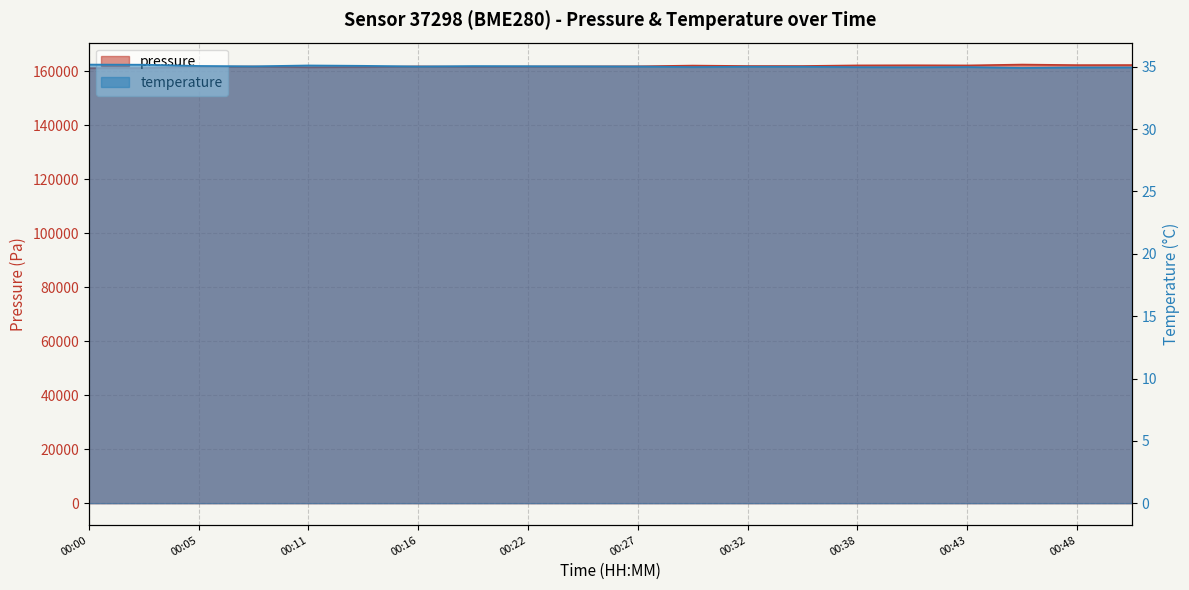

At which category is the sum across all series the highest?

00:46